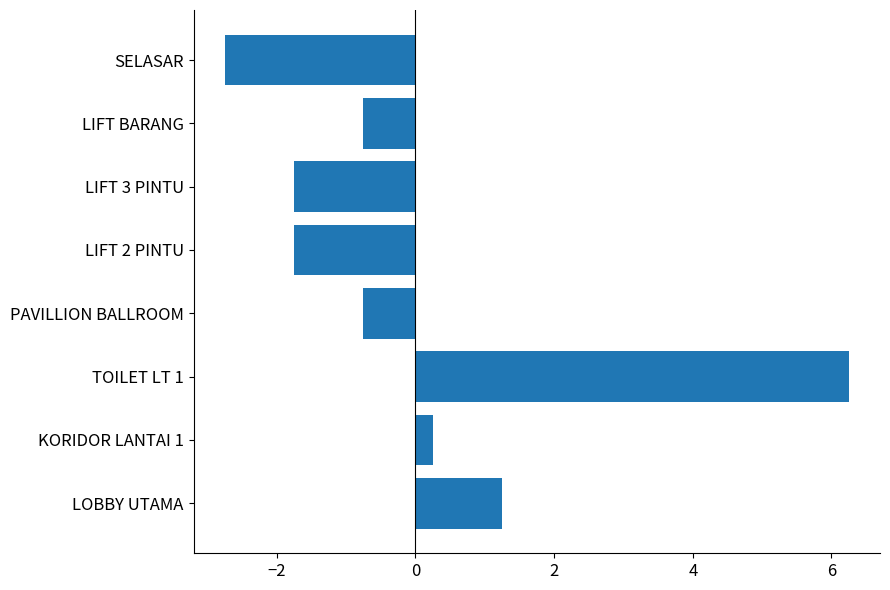

What is the difference between the maximum and second lowest values?

8.0